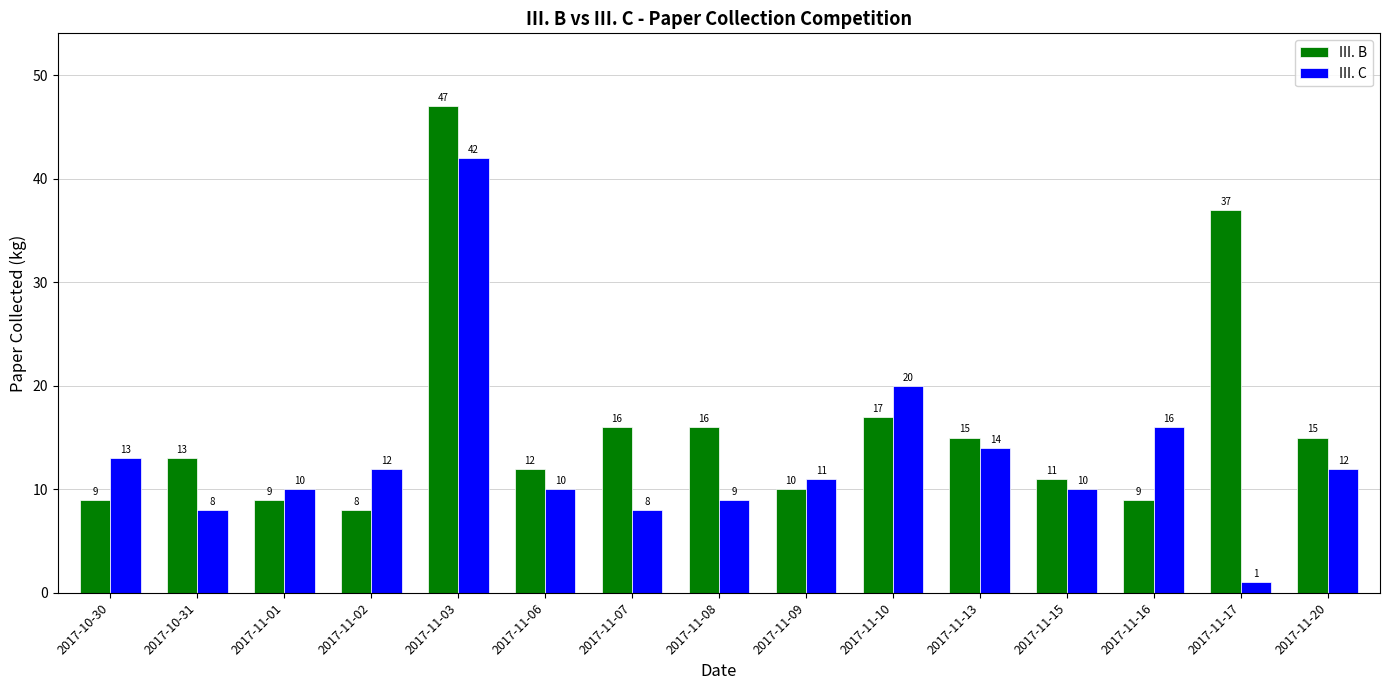

How many distinct data groups are displayed?

2